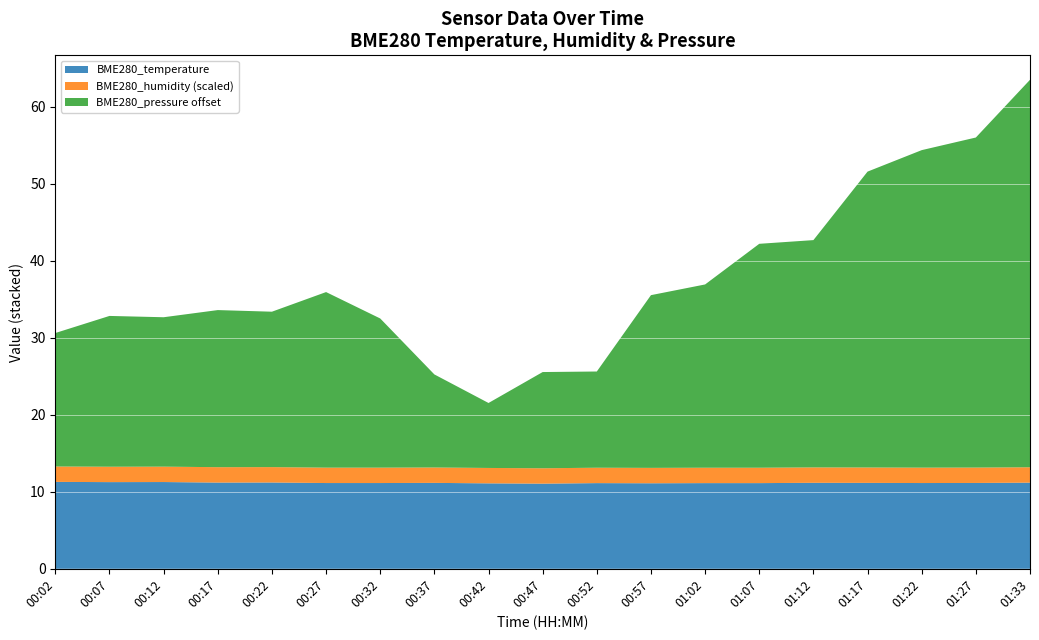

The BME280_temperature series shows 19.3 at 00:32. True or false?

False